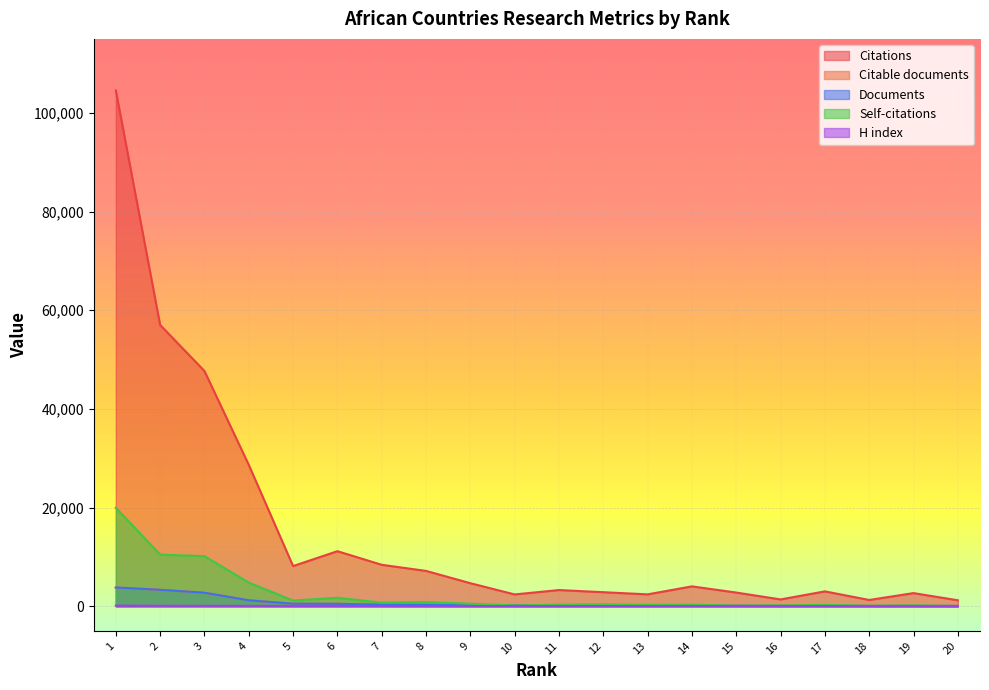

Which series changed the most between 8 and 20?

Citations